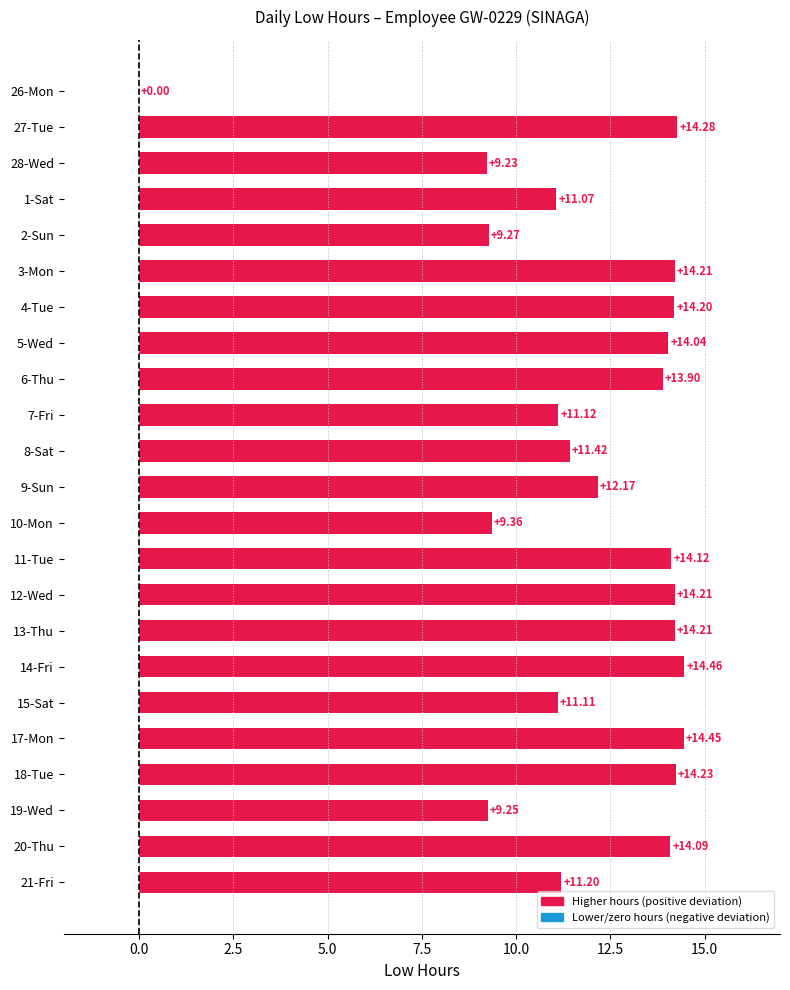

How many values are above zero?

22